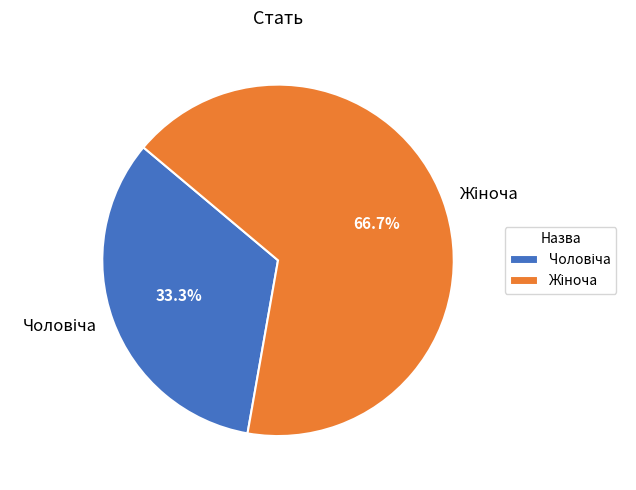

Is there any slice that represents more than half of the pie?

Yes